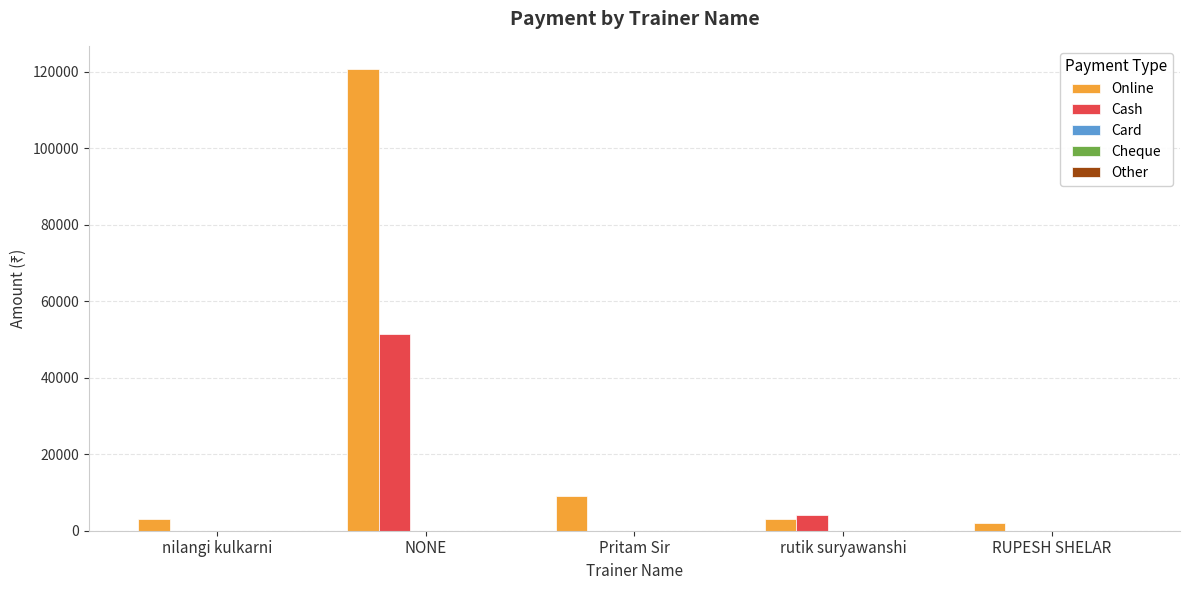

What is the sum of the Cash values at NONE and nilangi kulkarni?

51500